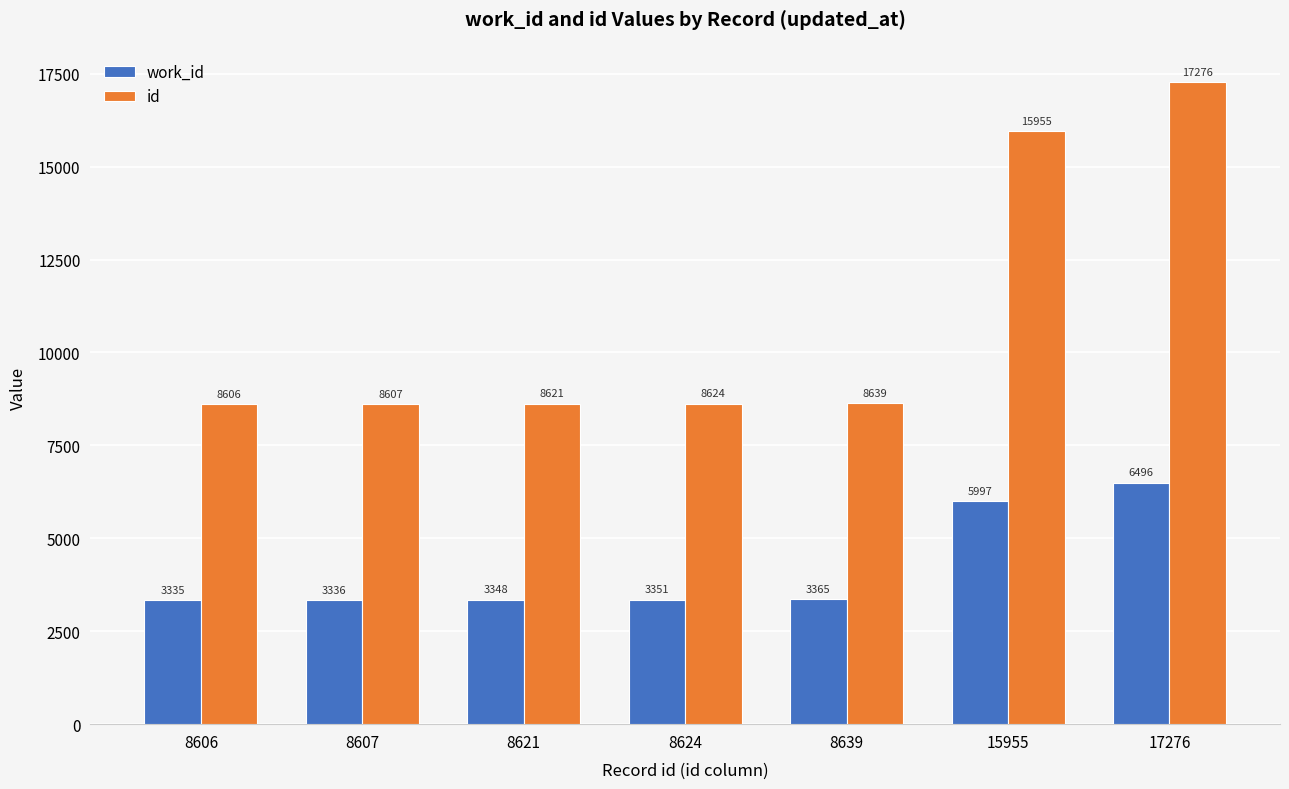

List the series in order of their peak value, lowest first.

work_id, id